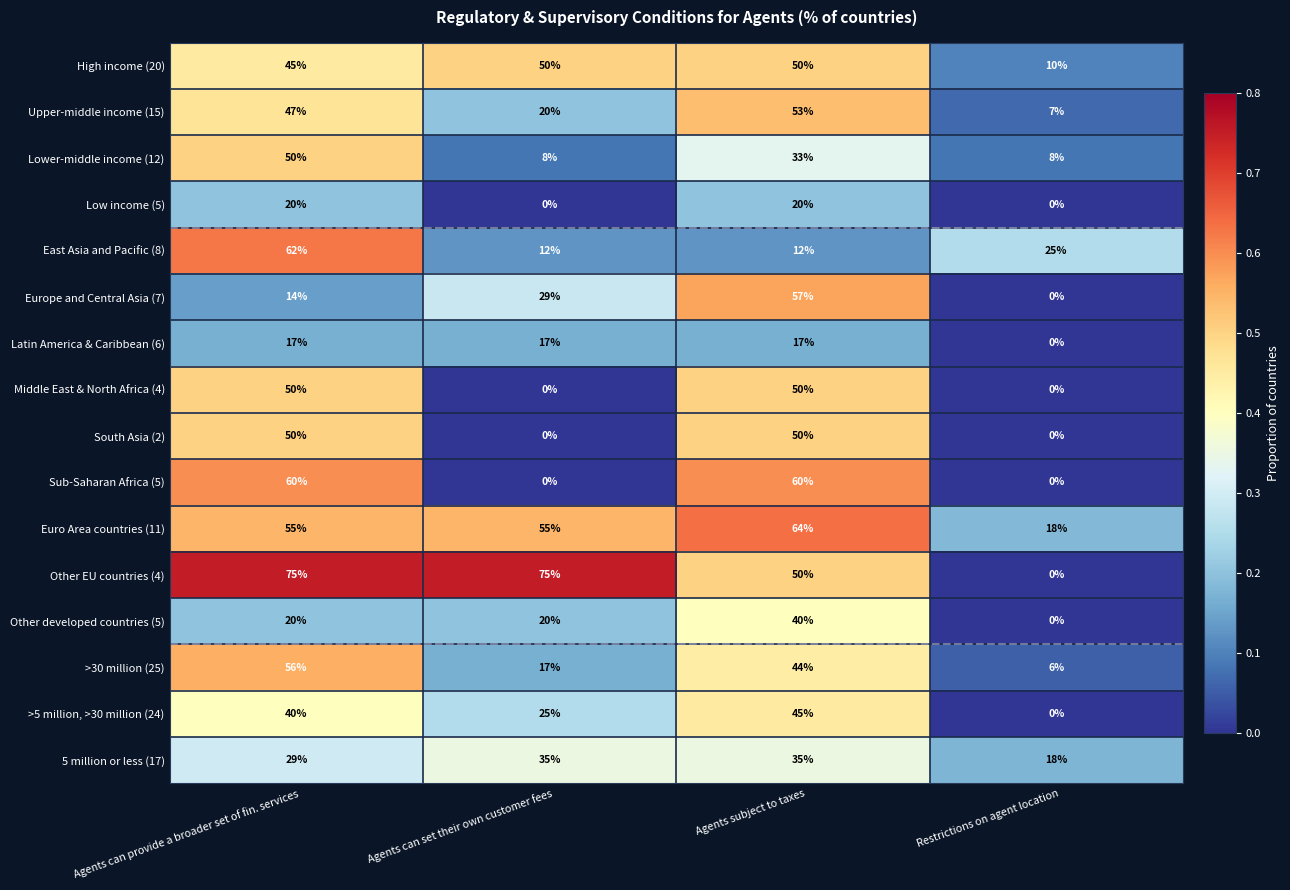

What is the maximum value shown in the chart?

75